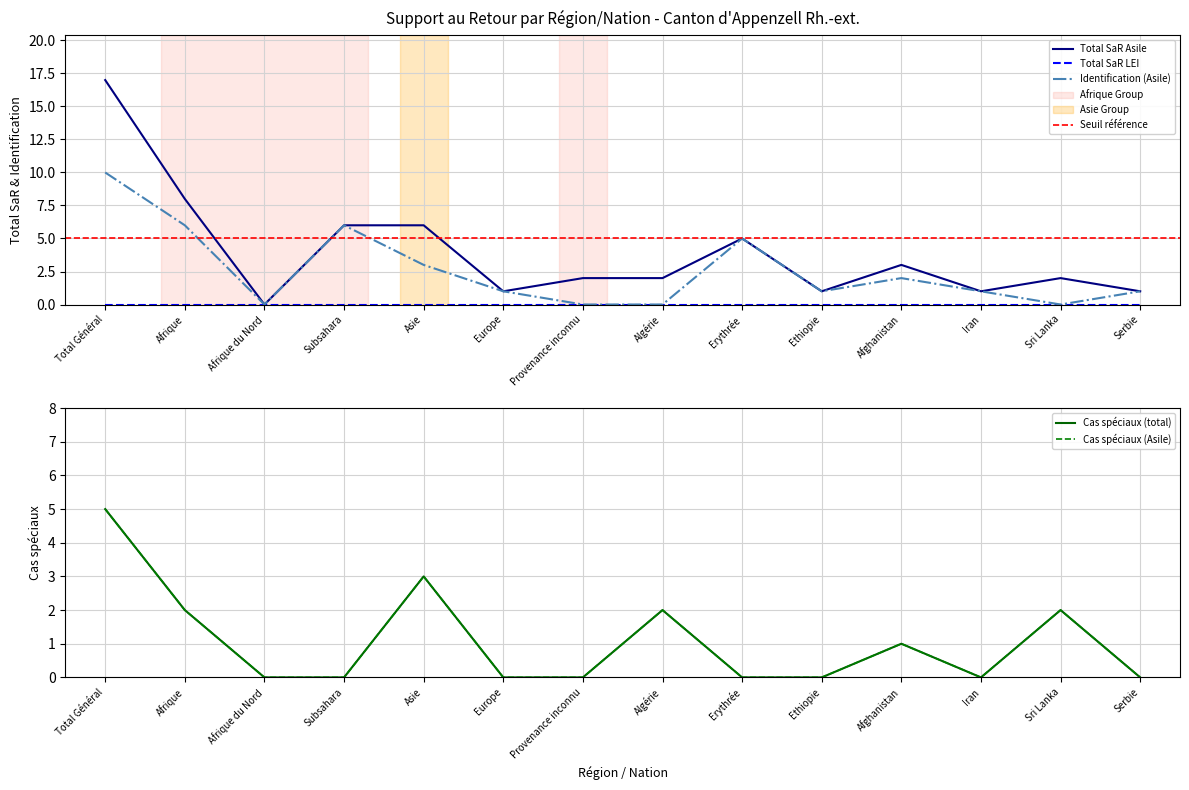

Which series has the widest spread of values?

Total SaR Asile